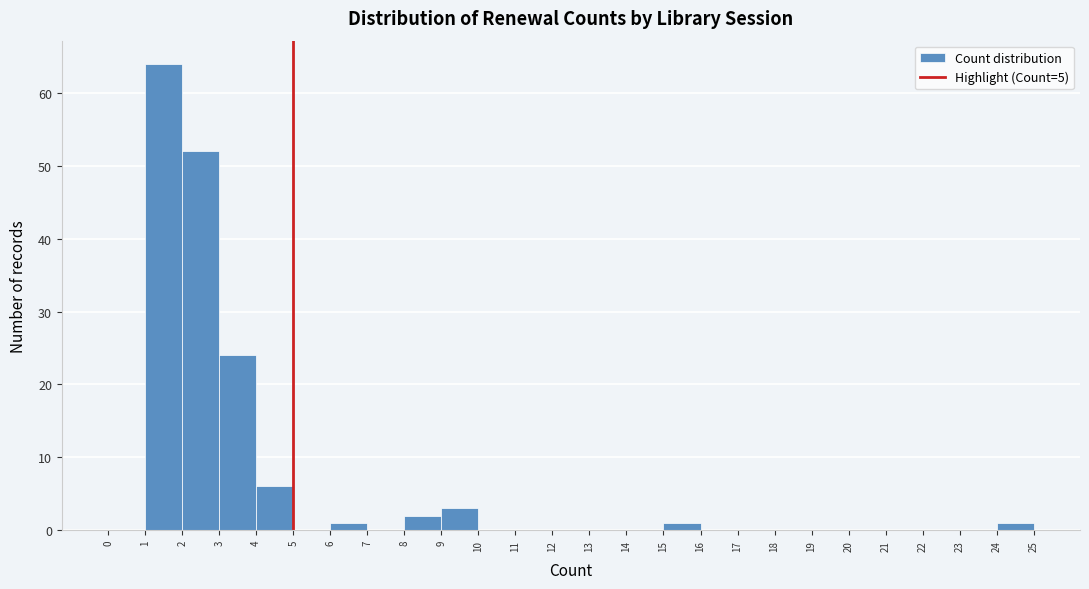

What is the height of the bar covering 24 to 25 on the x-axis? The values are not printed on the chart, so give them approximately, as read against the axis.

1